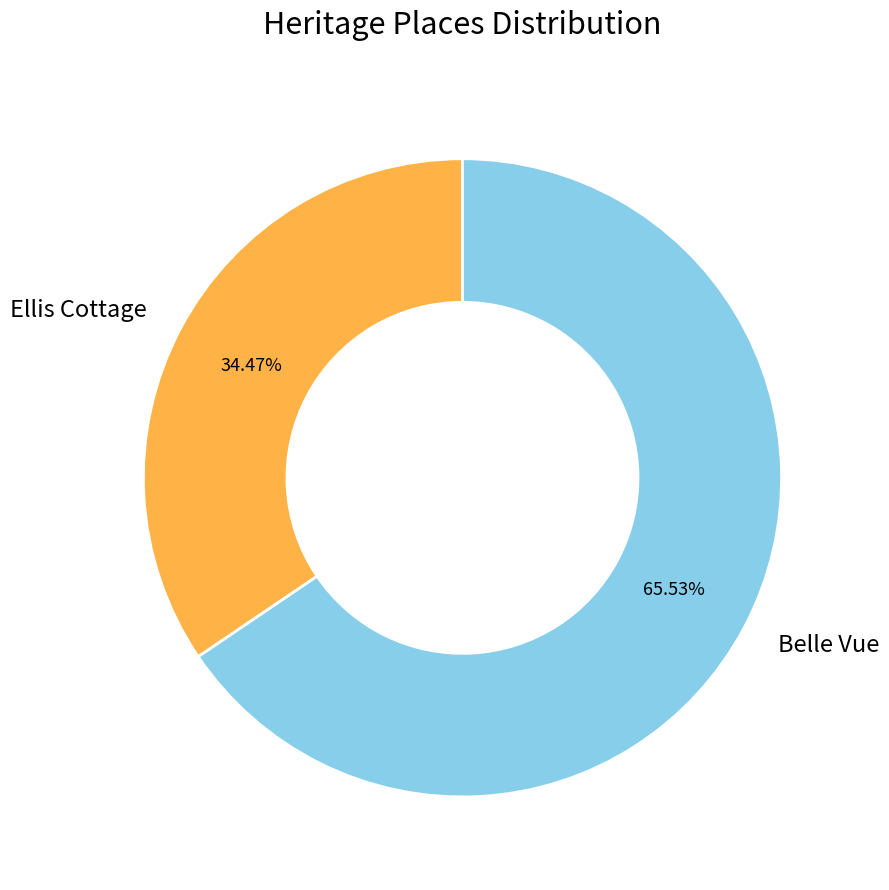

Do Ellis Cottage and Belle Vue together represent more than half of the pie?

Yes